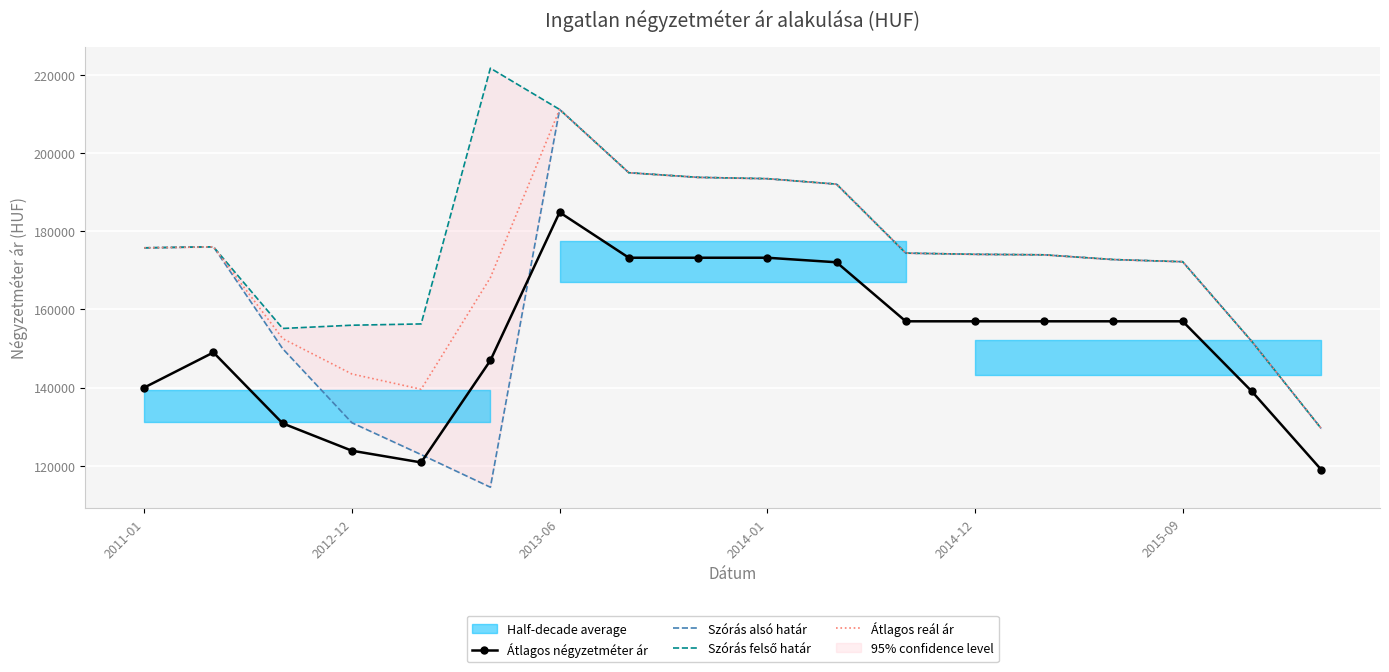

What is the maximum value for Átlagos négyzetméter ár?

184883